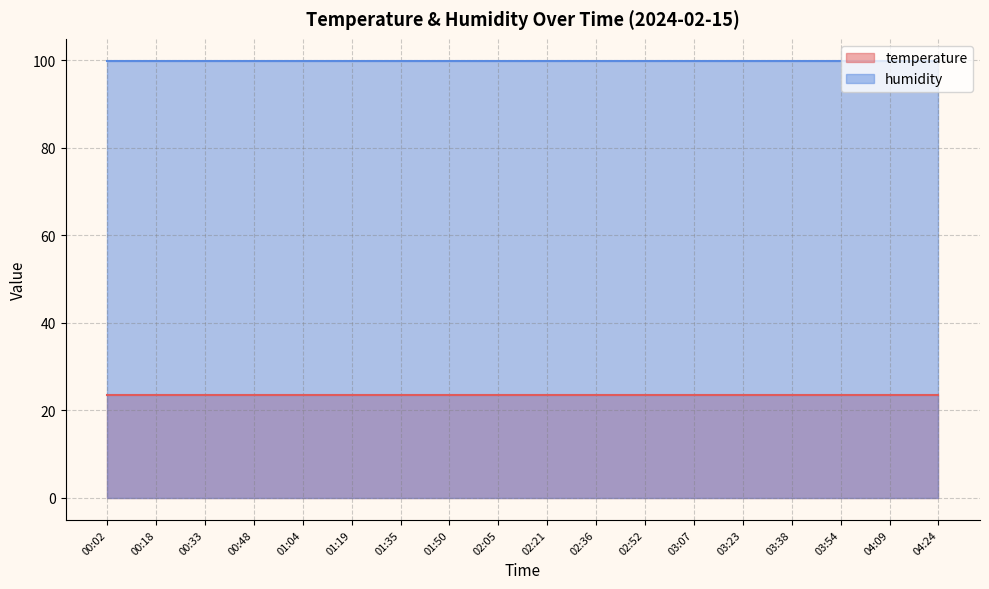

How many lines are shown in the chart?

2